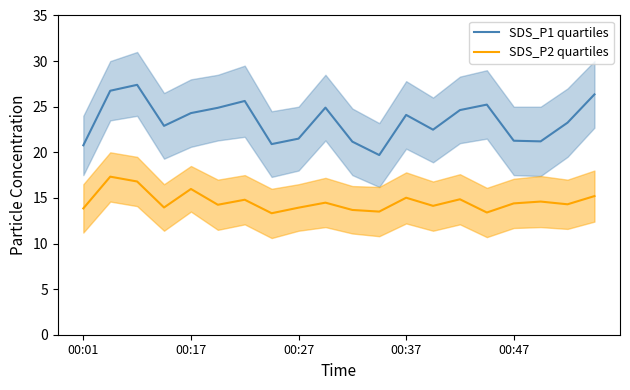

What is the lowest value of the SDS_P2 quartiles series?

13.3